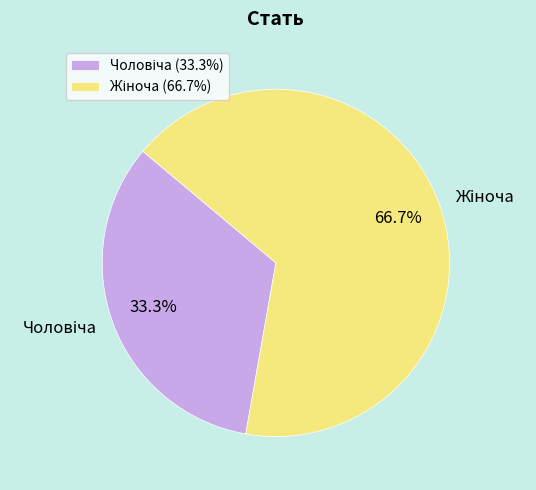

Does any single category account for the majority?

Yes